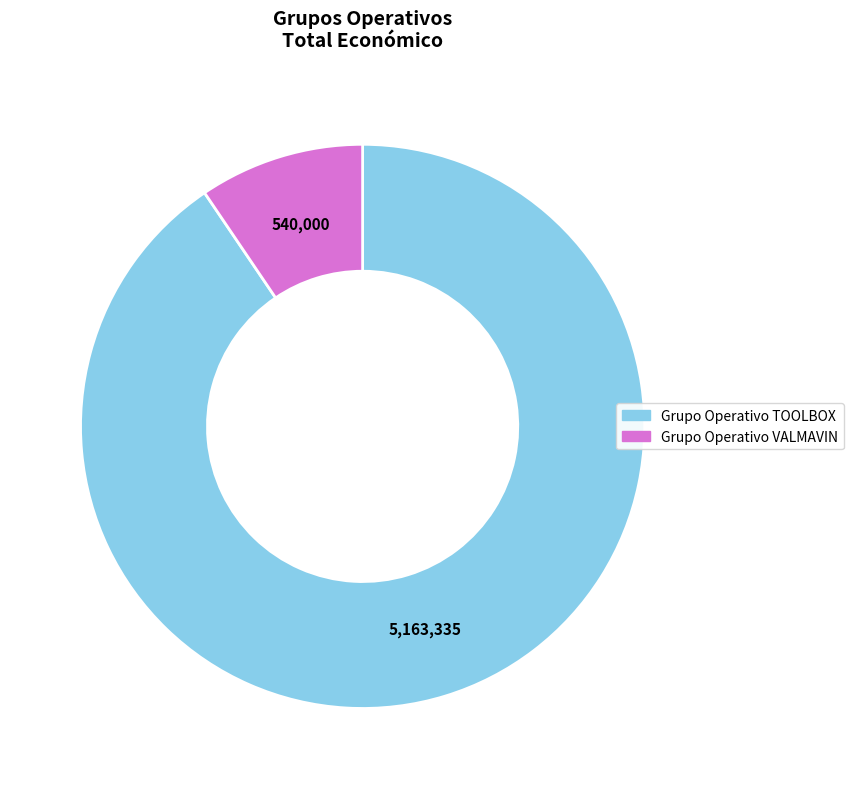

Between Grupo Operativo VALMAVIN and Grupo Operativo TOOLBOX, which is larger?

Grupo Operativo TOOLBOX